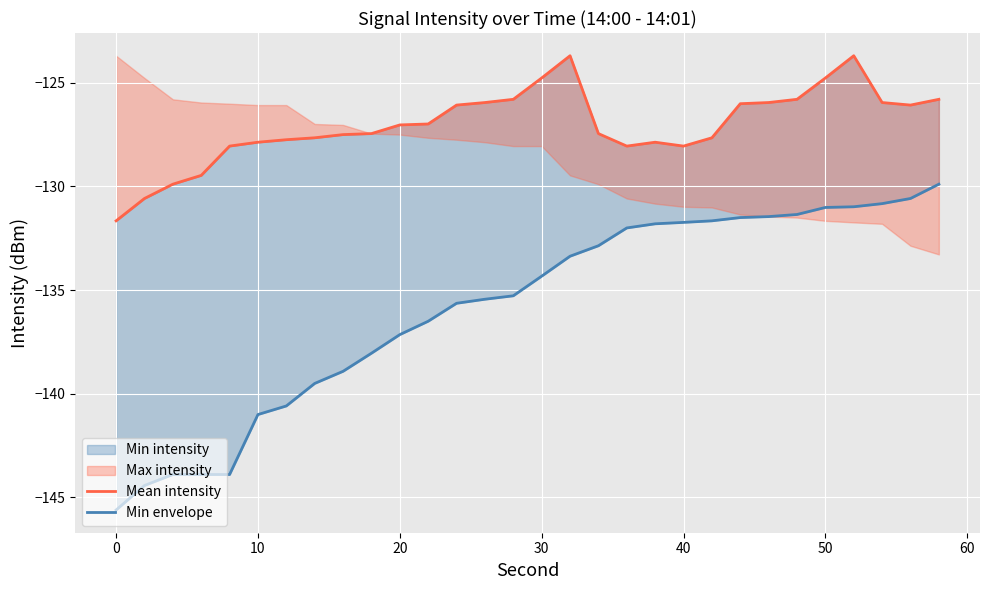

How many lines are shown in the chart?

2